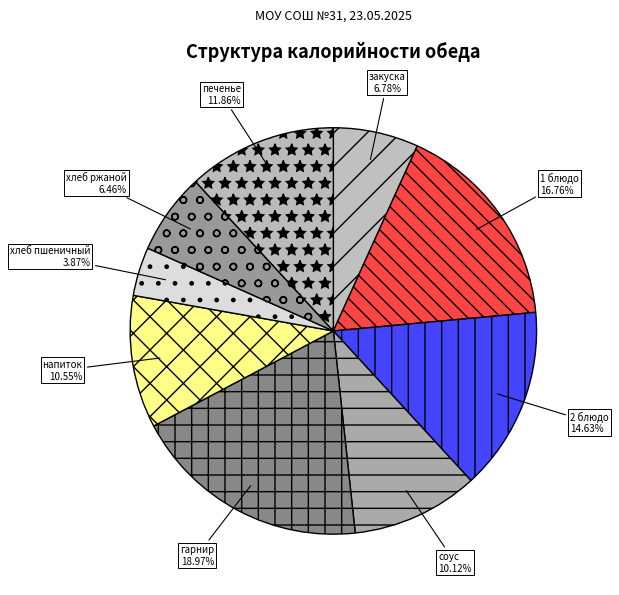

How many segments does this pie chart have?

9